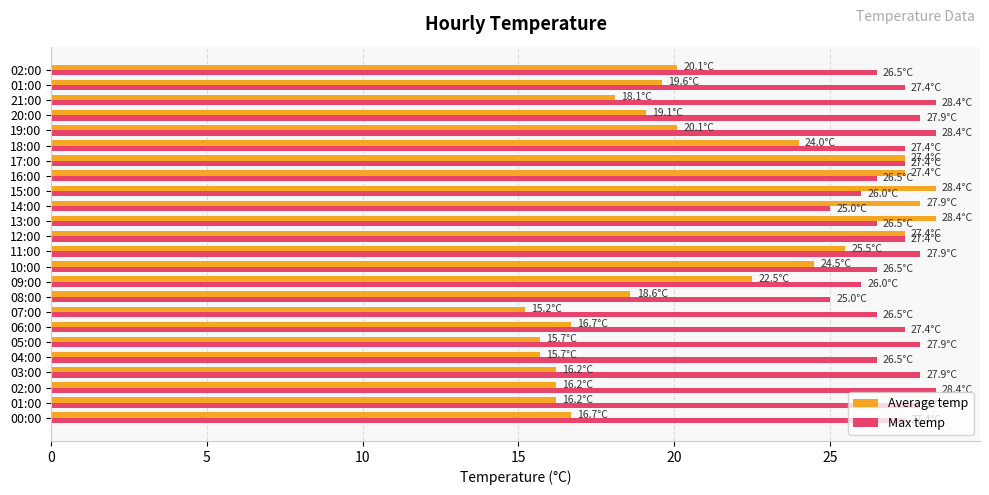

How many data points does each series have?

24